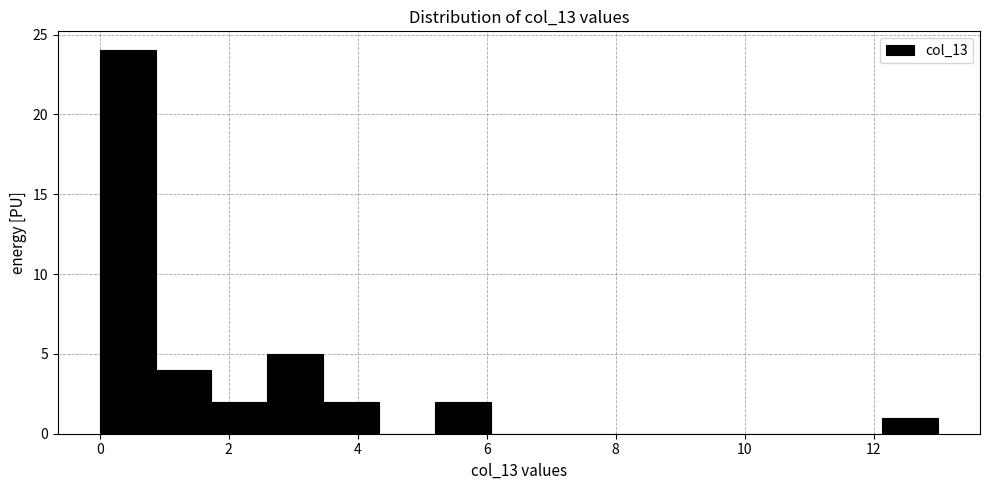

Reading left to right, transcribe this chart: for each bar, give the range it covers on the x-axis and its height. Neither the bar edges nor the heights are printed on the chart, so give them approximately, as read against the axes.

0.0 to 0.8: 24
0.8 to 1.8: 4
1.8 to 2.6: 2
2.6 to 3.4: 5
3.4 to 4.4: 2
4.4 to 5.2: 0
5.2 to 6.0: 2
6.0 to 7.0: 0
7.0 to 7.8: 0
7.8 to 8.6: 0
8.6 to 9.6: 0
9.6 to 10.4: 0
10.4 to 11.2: 0
11.2 to 12.2: 0
12.2 to 13.0: 1